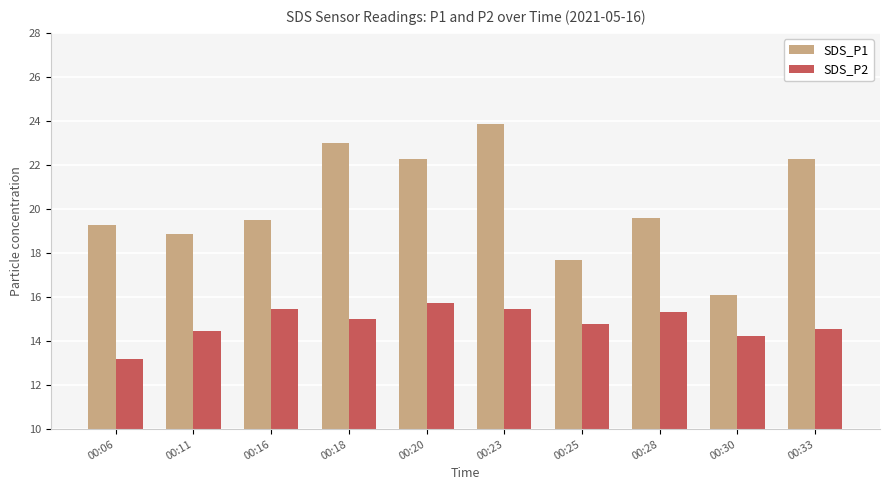

How many distinct data groups are displayed?

2